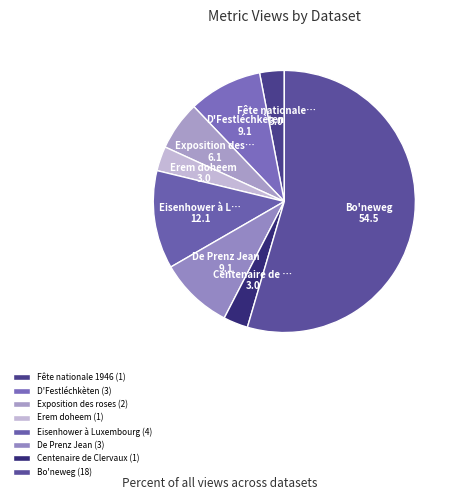

Count the number of slices in the pie.

8